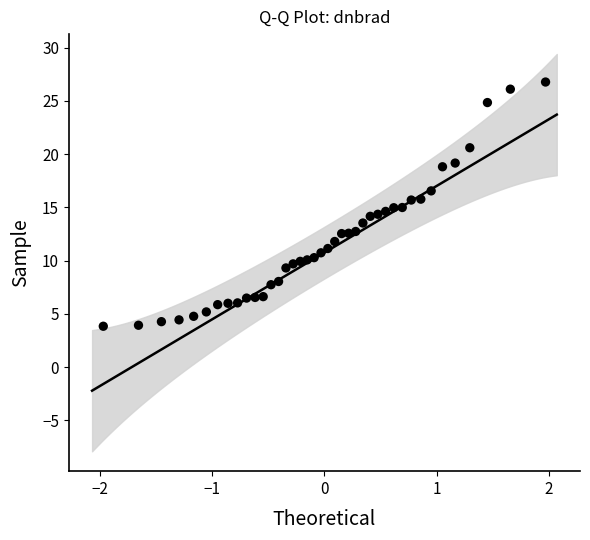

What is the range of Y values (max minus min)?

22.9